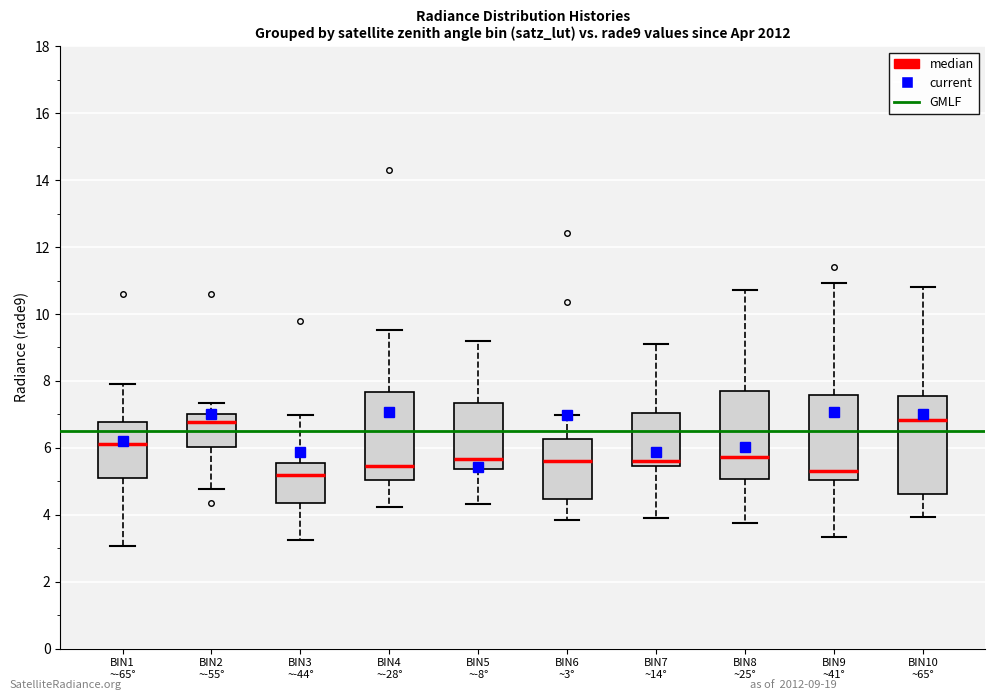

Reading left to right, transcribe this box plot: for each box, give where its median line is, the range the box spans, and where its two whiskers end, as read against the y-axis. The values are not printed on the chart, so give them approximately, as read against the axis.

BIN1 ~-65°: median 6.2, box 5.0 to 6.8, whiskers 3.0 to 8.0
BIN2 ~-55°: median 6.8, box 6.0 to 7.0, whiskers 4.8 to 7.4
BIN3 ~-44°: median 5.2, box 4.4 to 5.6, whiskers 3.2 to 7.0
BIN4 ~-28°: median 5.4, box 5.0 to 7.6, whiskers 4.2 to 9.6
BIN5 ~-8°: median 5.6, box 5.4 to 7.4, whiskers 4.4 to 9.2
BIN6 ~3°: median 5.6, box 4.4 to 6.2, whiskers 3.8 to 7.0
BIN7 ~14°: median 5.6, box 5.4 to 7.0, whiskers 3.8 to 9.2
BIN8 ~25°: median 5.8, box 5.0 to 7.8, whiskers 3.8 to 10.8
BIN9 ~41°: median 5.4, box 5.0 to 7.6, whiskers 3.4 to 11.0
BIN10 ~65°: median 6.8, box 4.6 to 7.6, whiskers 4.0 to 10.8